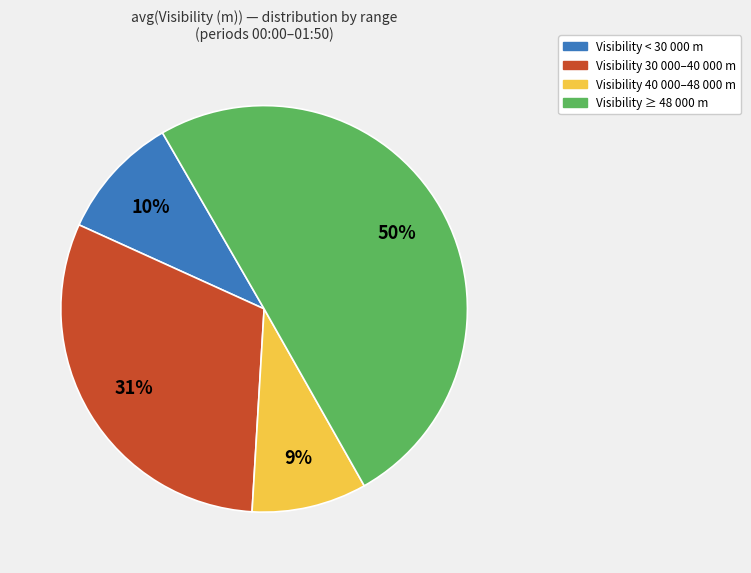

How many segments does this pie chart have?

4